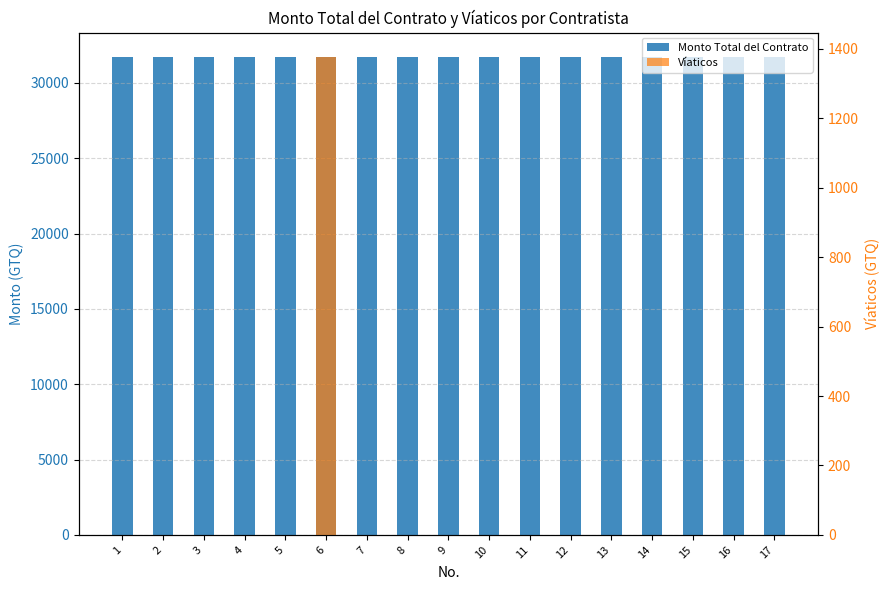

Reading left to right, what are all the values shown in this chart?

Monto Total del Contrato: 31741.9	31741.9	31741.9	31741.9	31741.9	31741.9	31741.9	31741.9	31741.9	31741.9	31741.9	31741.9	31741.9	31741.9	31741.9	31741.9	31741.9
Víaticos: 0.0	0.0	0.0	0.0	0.0	1378.0	0.0	0.0	0.0	0.0	0.0	0.0	0.0	0.0	0.0	0.0	0.0